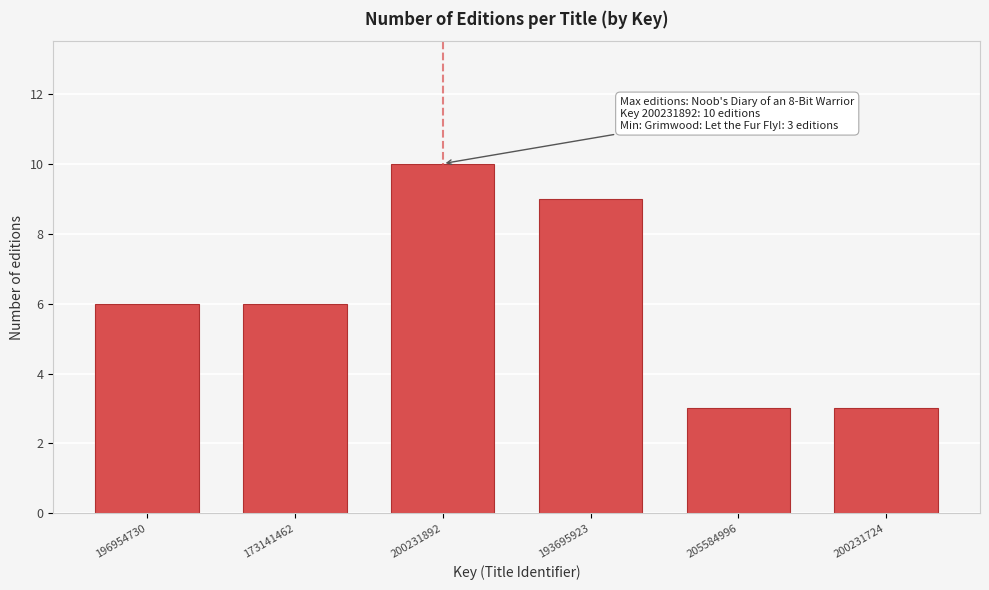

Reading left to right, extract all data points from this chart.

196954730=6	173141462=6	200231892=10	193695923=9	205584996=3	200231724=3